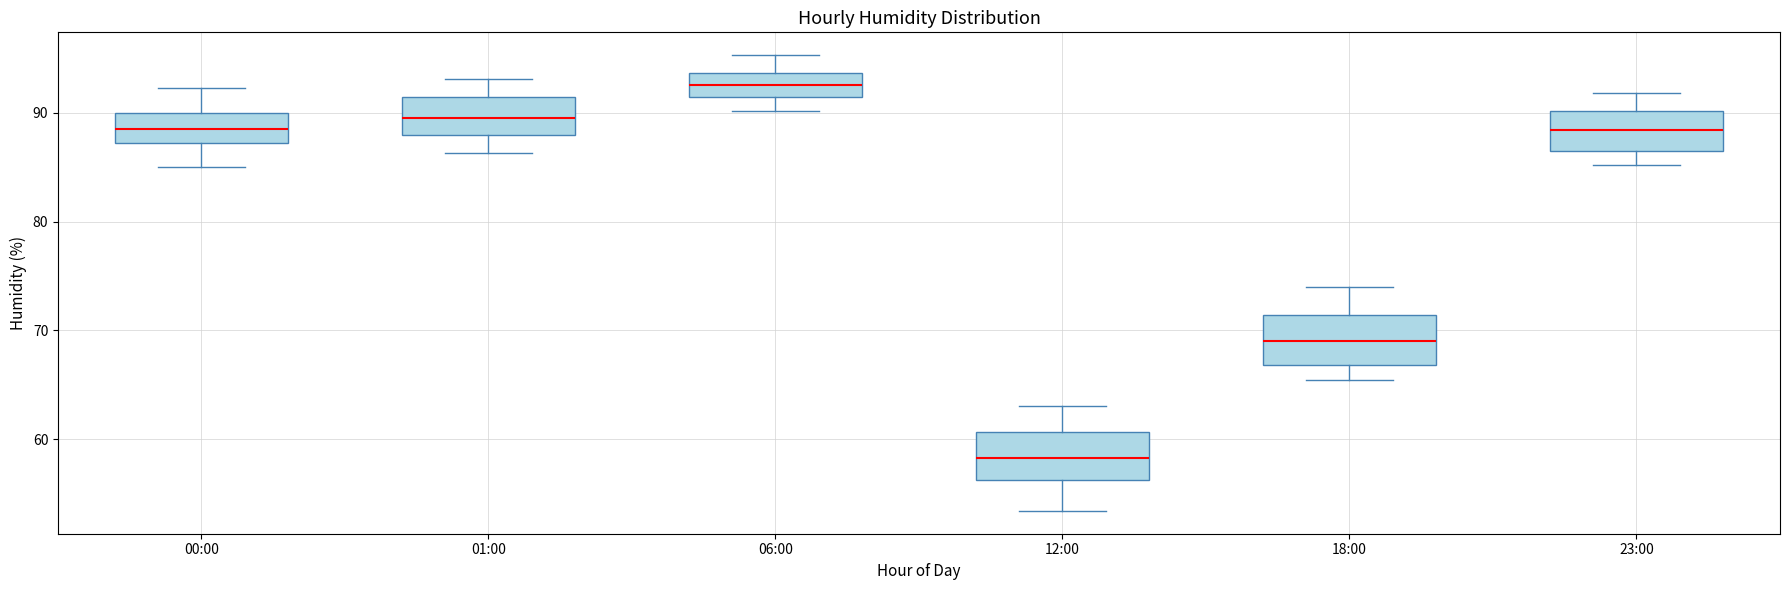

Reading left to right, read every box against the y-axis: the position of its median line, the range the box covers, and the ends of its whiskers. The values are not printed on the chart, so give them approximately, as read against the axis.

00:00: median 89, box 87 to 90, whiskers 85 to 92
01:00: median 90, box 88 to 91, whiskers 86 to 93
06:00: median 93, box 91 to 94, whiskers 90 to 95
12:00: median 58, box 56 to 61, whiskers 53 to 63
18:00: median 69, box 67 to 71, whiskers 65 to 74
23:00: median 88, box 86 to 90, whiskers 85 to 92